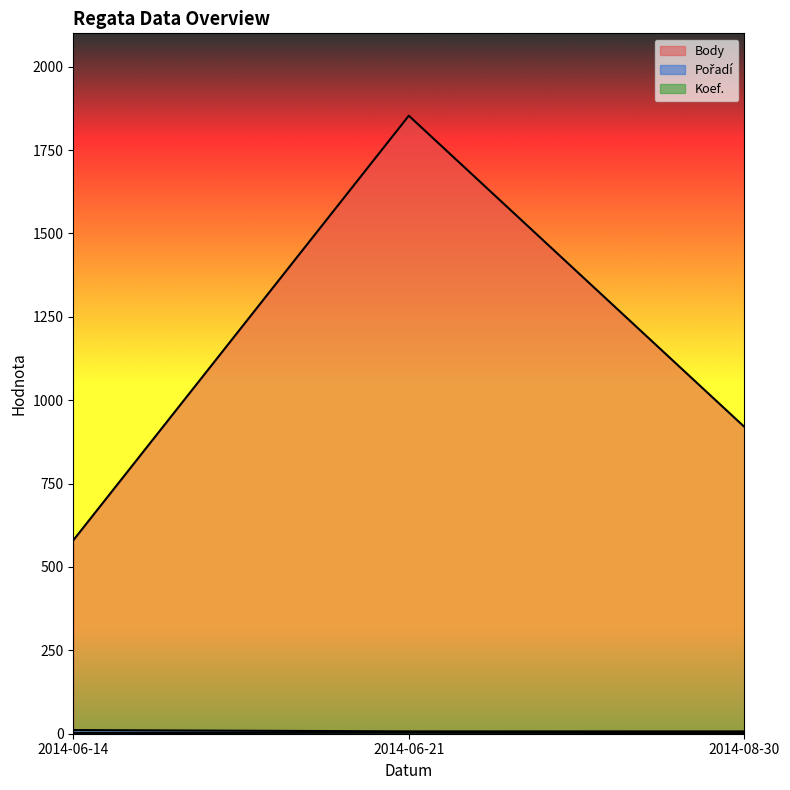

What is the label of the 2nd point from the left?

2014-06-21